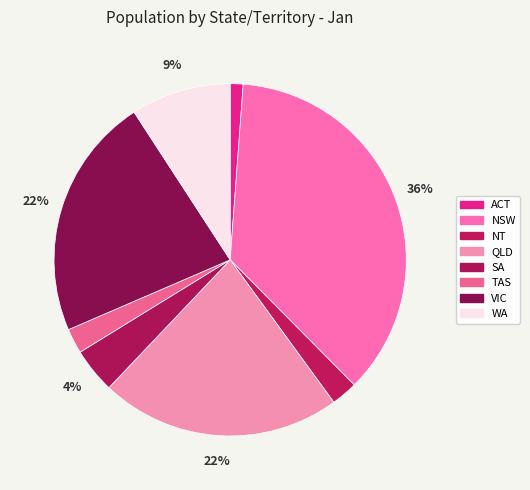

Combined, do NT and ACT account for over 50%?

No